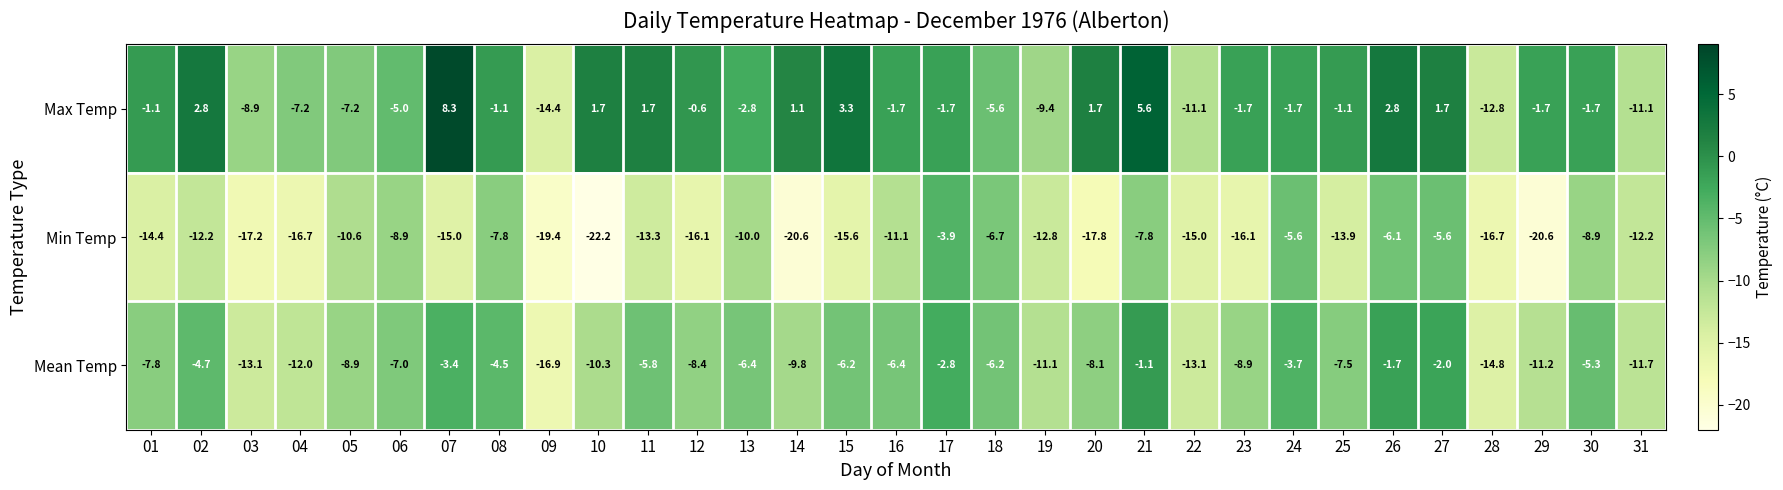

True or false: Mean Temp has a value of -1.7 at 17.

False